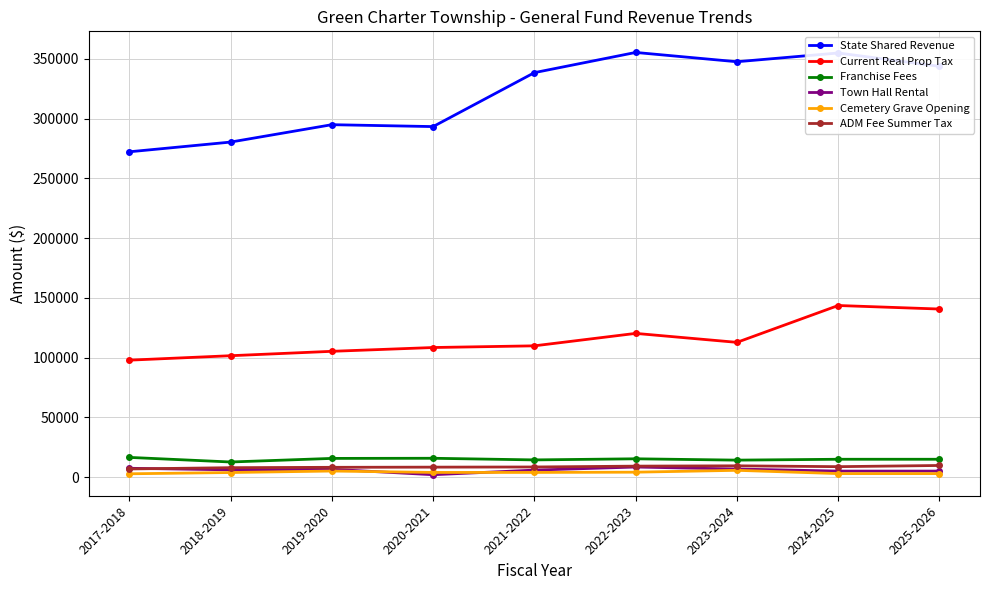

True or false: Current Real Prop Tax and Cemetery Grave Opening intersect in this chart.

False